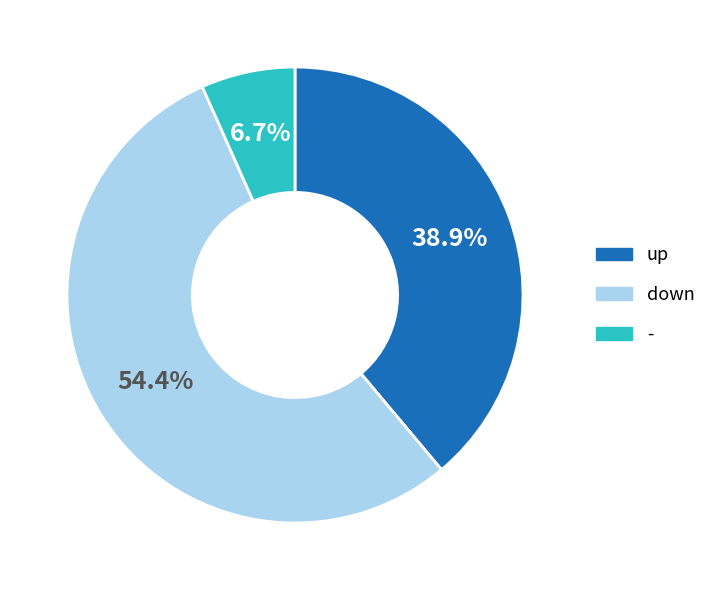

True or false: up accounts for 26% of the total.

False